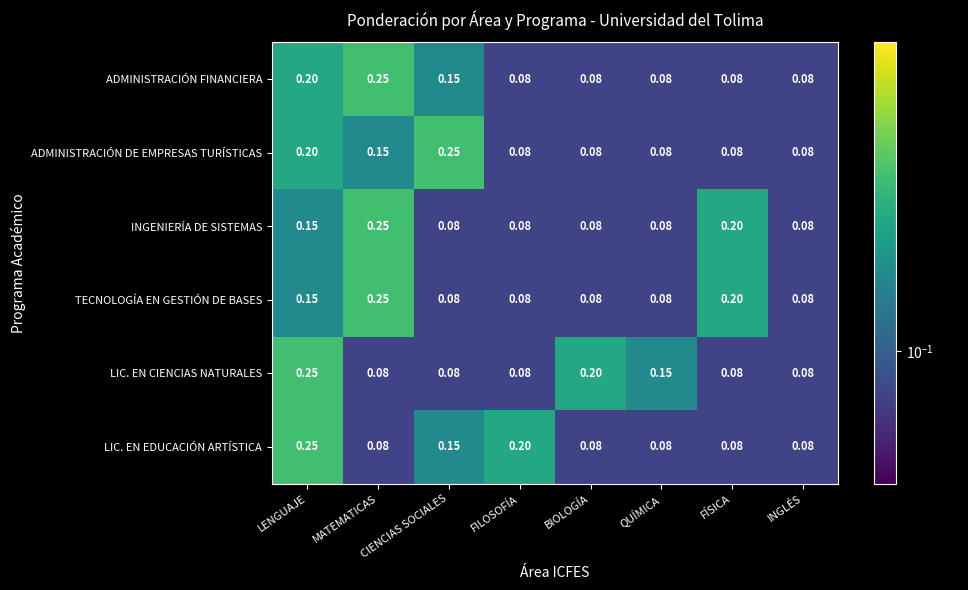

At which category is the sum across all series the highest?

LENGUAJE